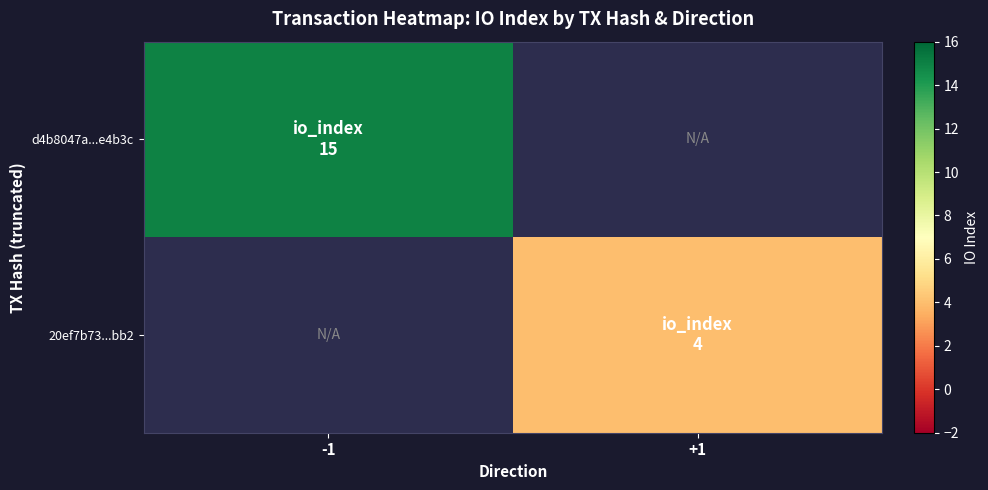

The 20ef7b73...bb2 series shows 4.0 at +1. True or false?

True